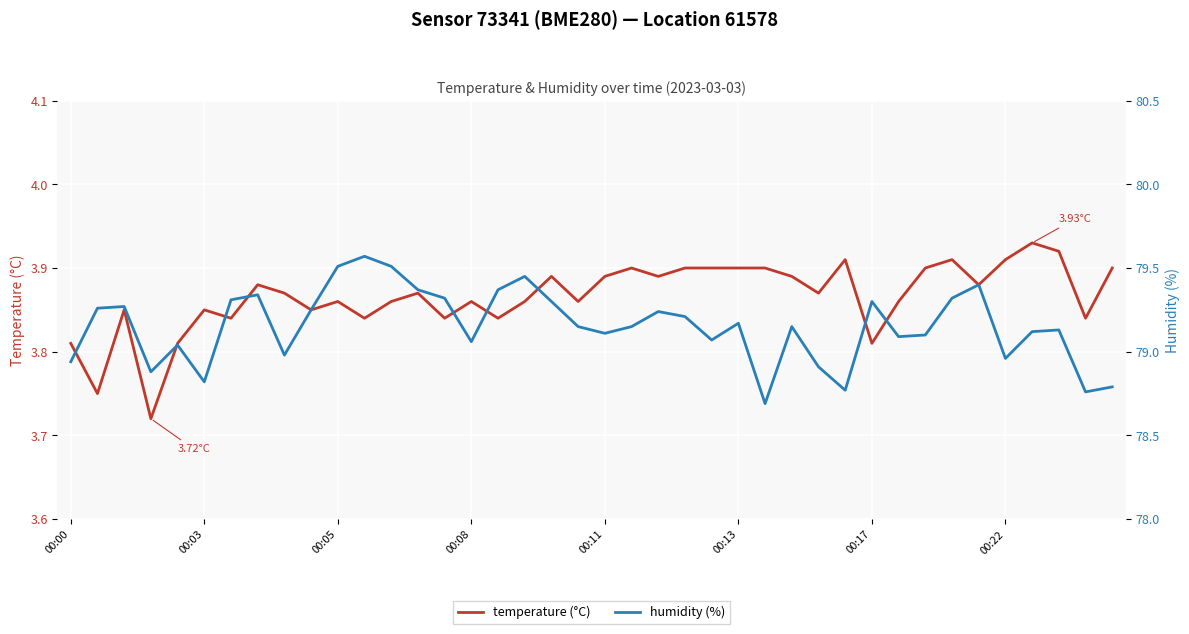

Is it true that humidity (%) equals 79.3 at 00:17?

True